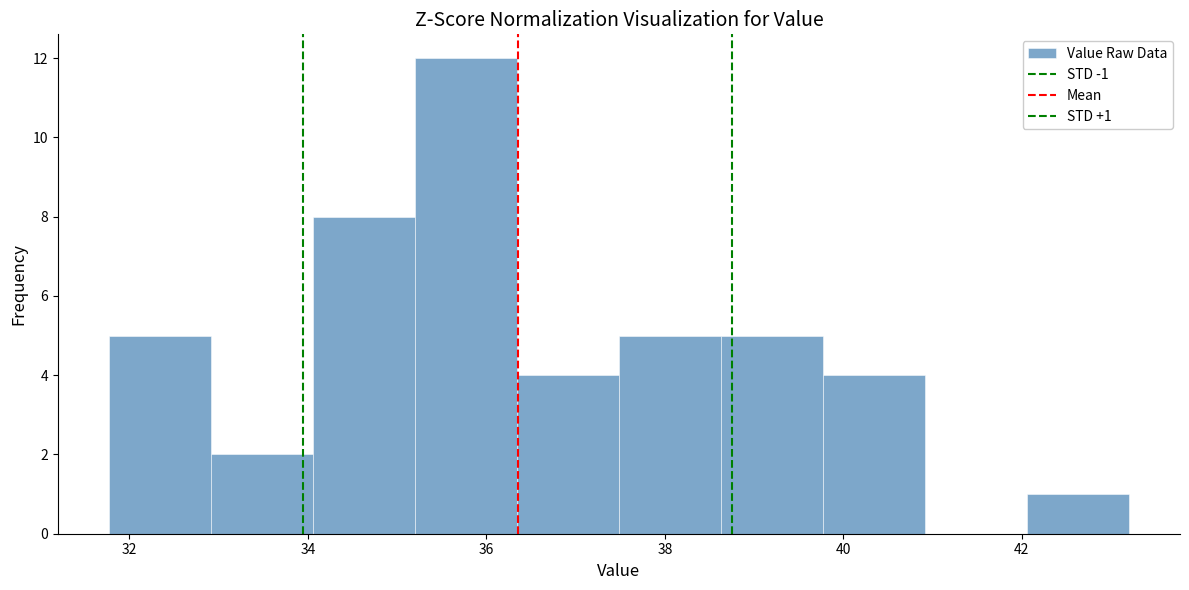

Which range on the x-axis has the tallest bar?

35.2 to 36.4